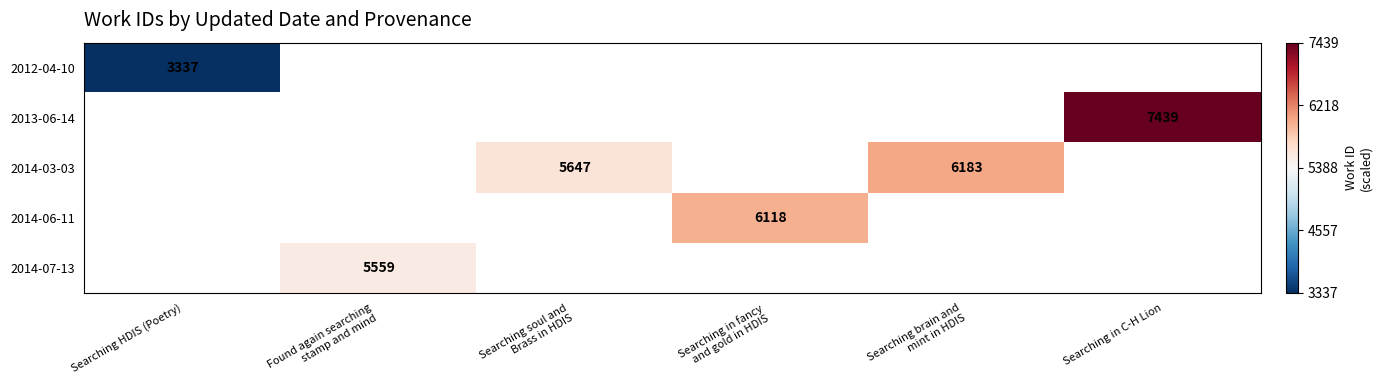

How many series are shown in this chart?

5